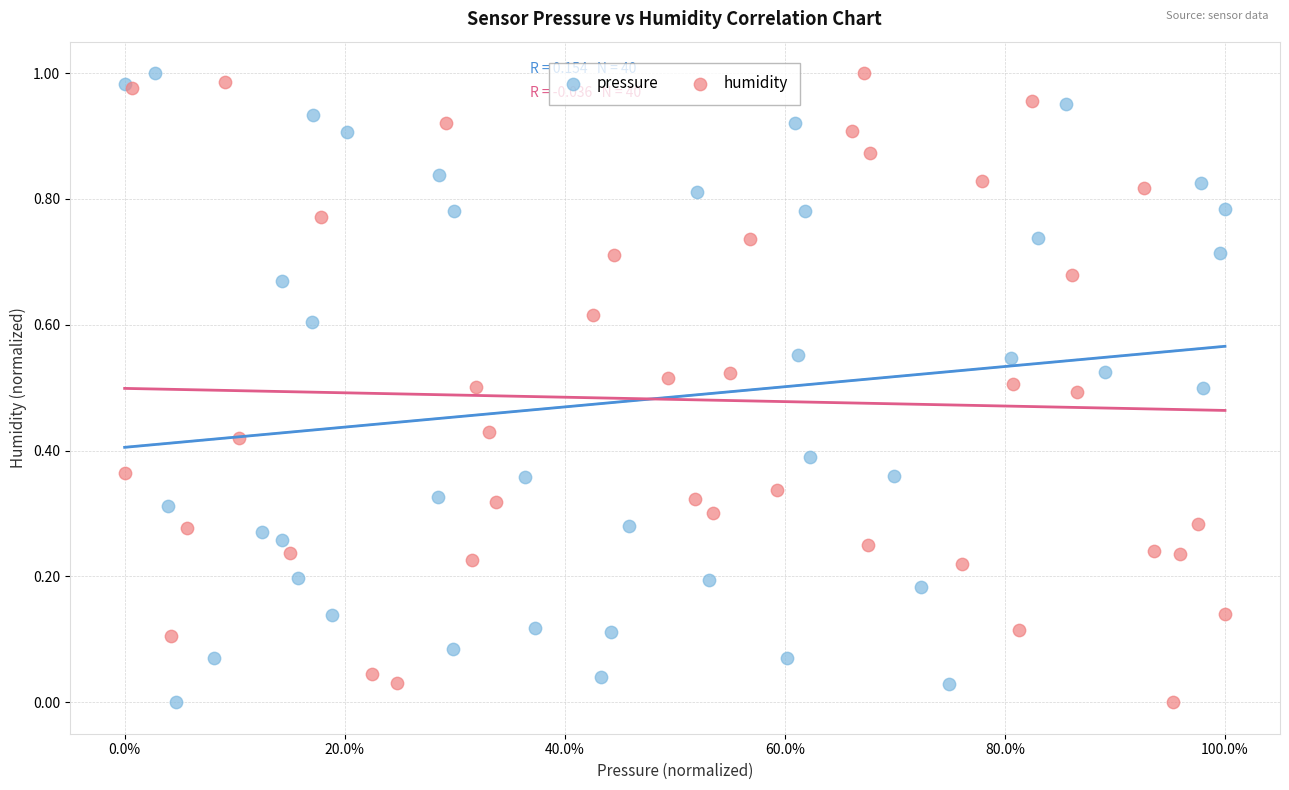

What are all the series names shown in the legend?

pressure, humidity